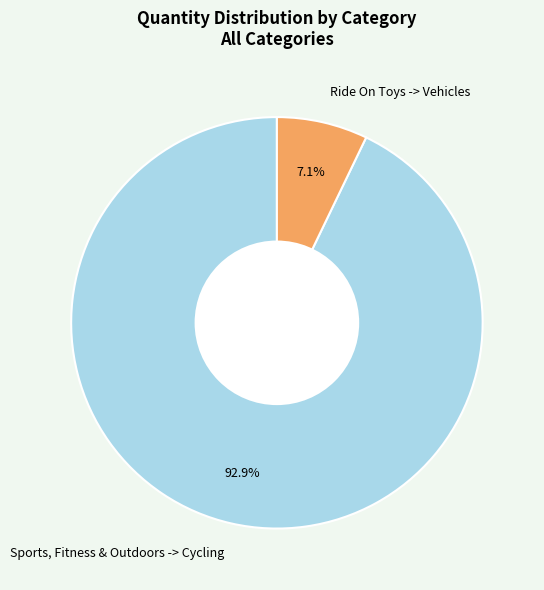

What is the largest slice in the pie chart?

Sports, Fitness & Outdoors -> Cycling